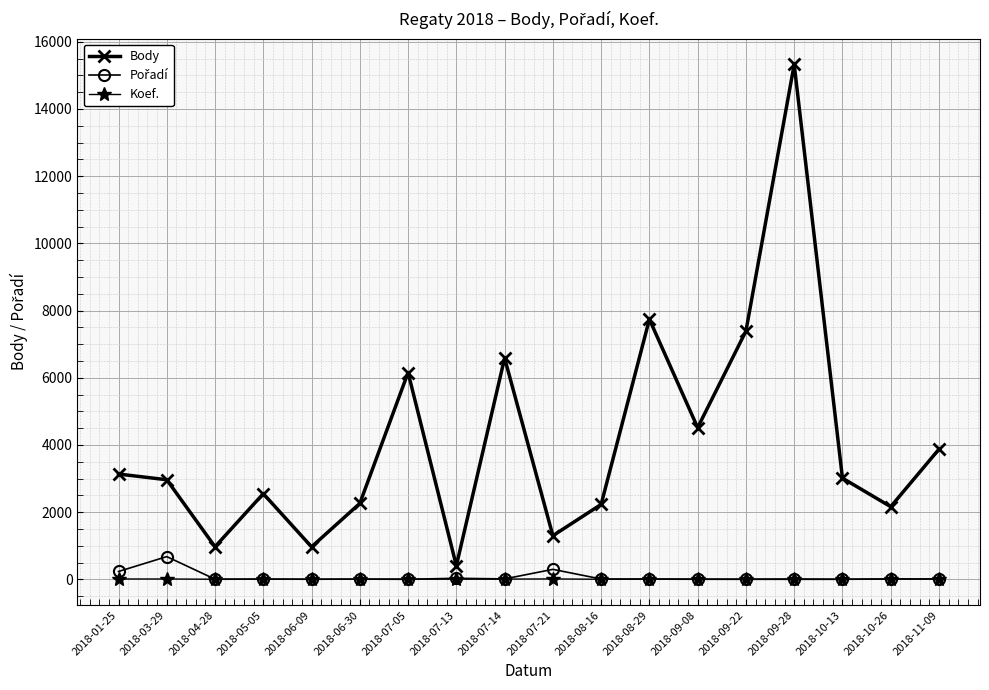

Which series has the largest total across all categories?

Body